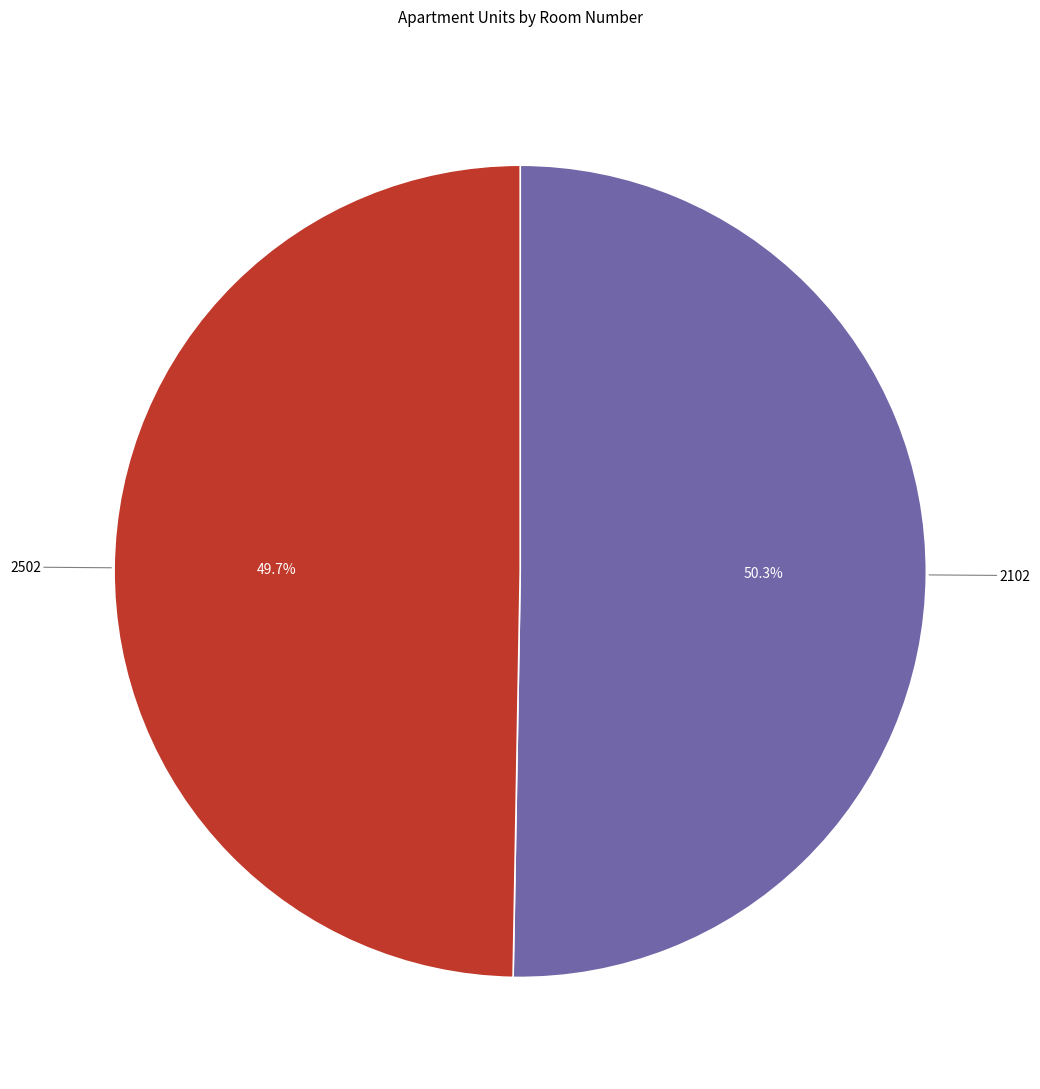

How many slices are in this pie chart?

2